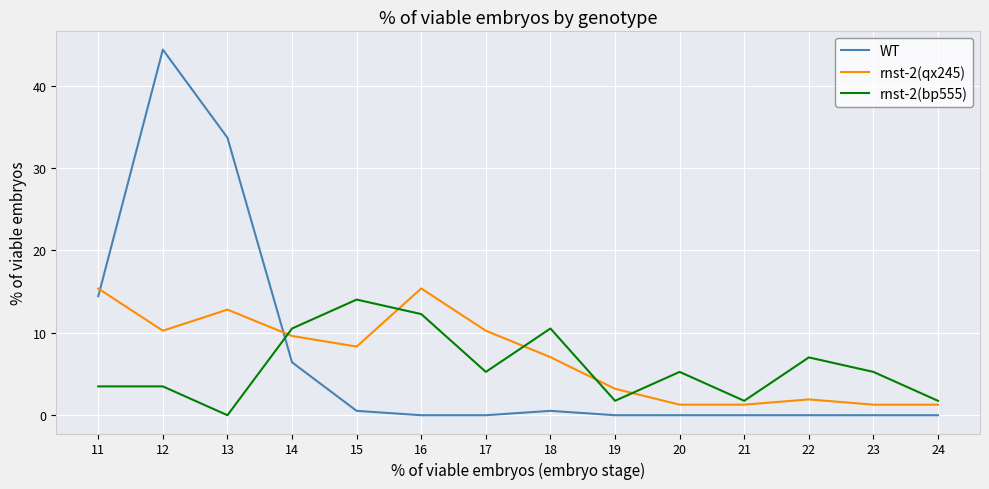

Does the chart have visible grid lines?

Yes